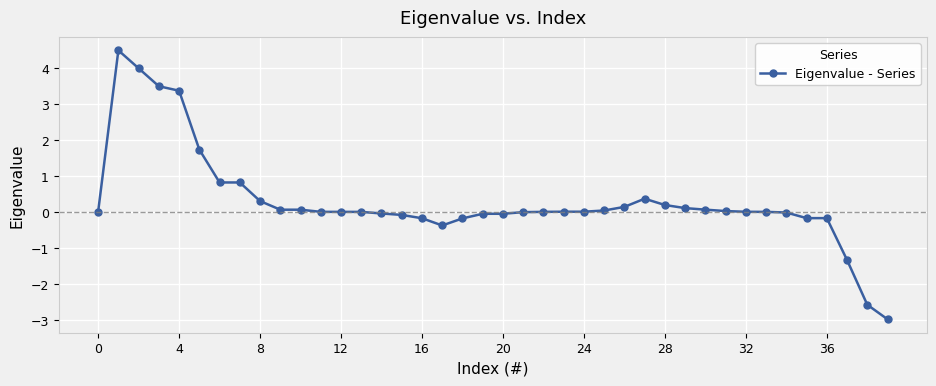

True or false: the data has more than 0 interior local peaks.

True